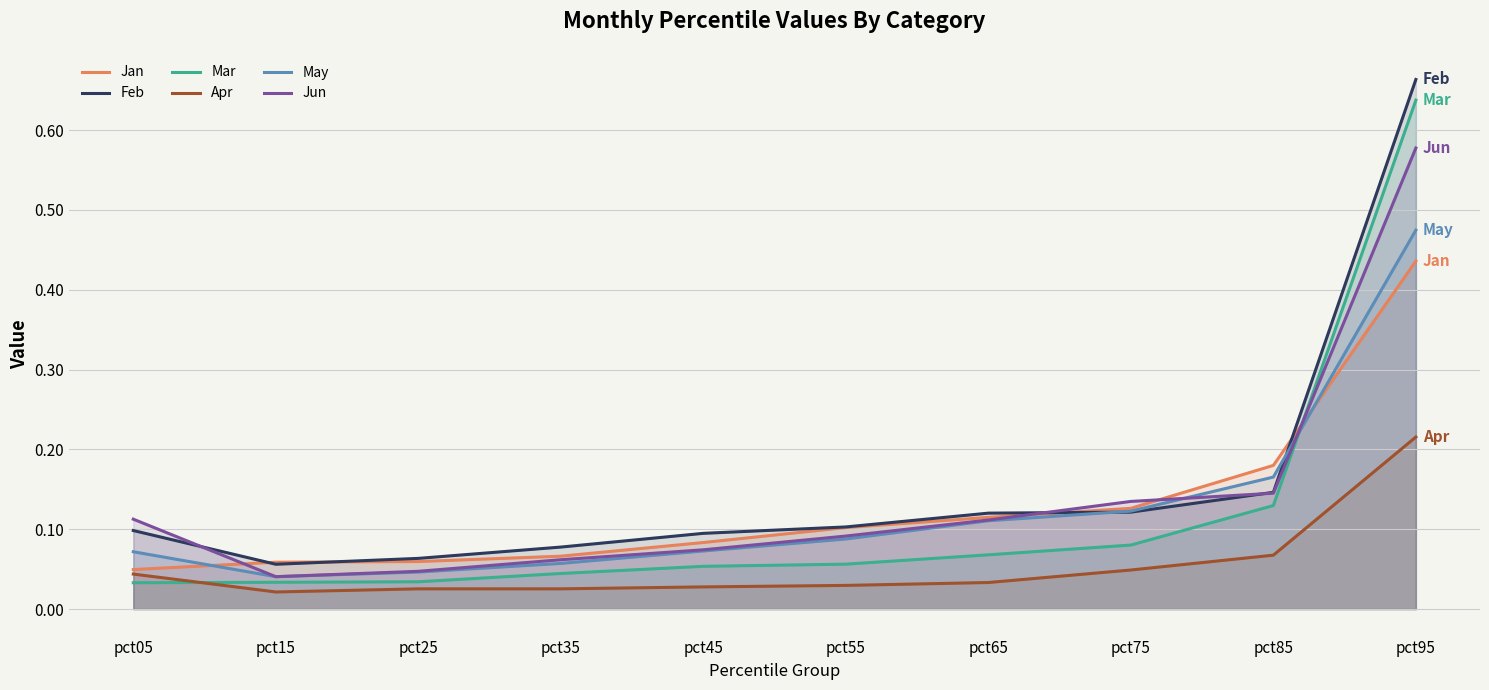

True or false: Mar and Feb intersect in this chart.

False